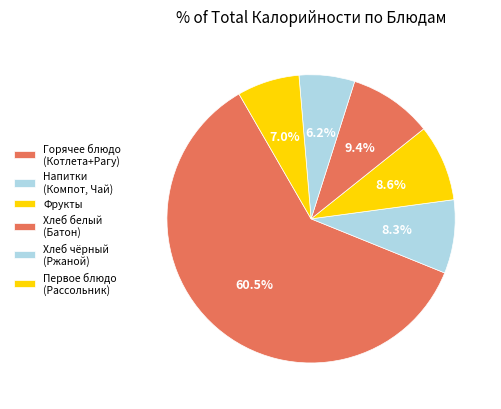

How many segments does this pie chart have?

6